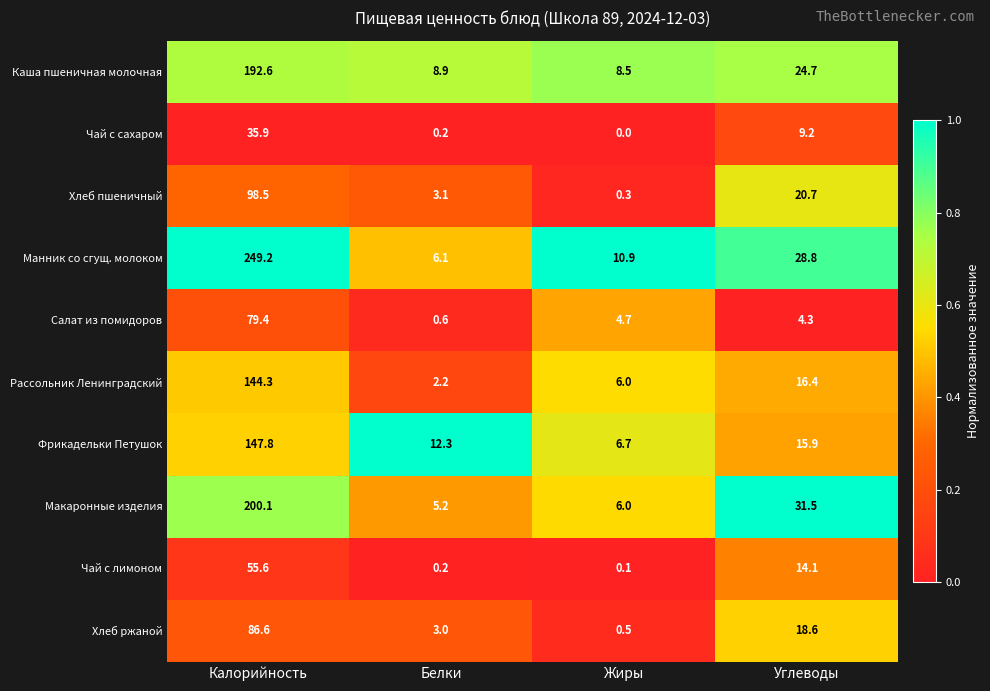

At Углеводы, list the series in order from largest to smallest.

Макаронные изделия, Манник со сгущ. молоком, Каша пшеничная молочная, Хлеб пшеничный, Хлеб ржаной, Рассольник Ленинградский, Фрикадельки Петушок, Чай с лимоном, Чай с сахаром, Салат из помидоров